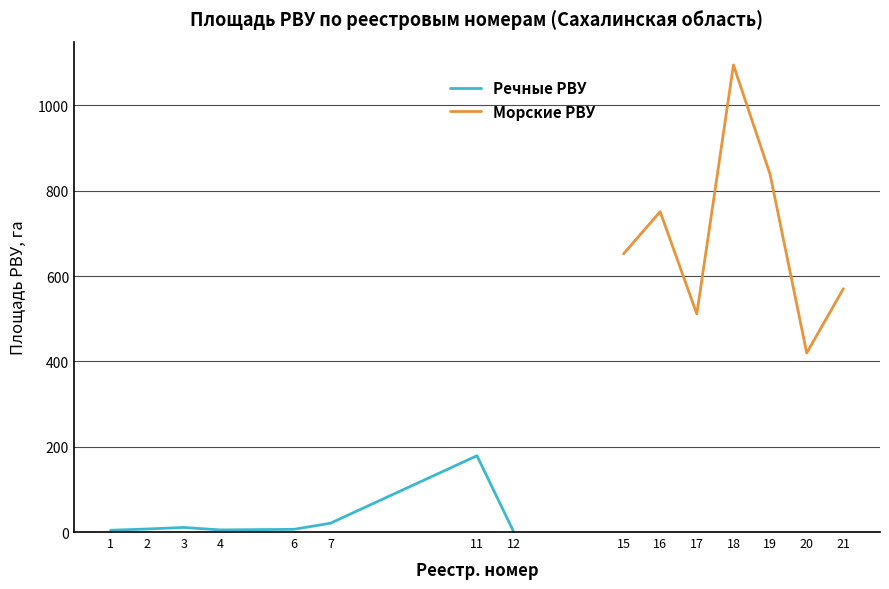

After their last crossing, which series has the higher values: Реестр. номер or Площадь РВУ, га?

Площадь РВУ, га